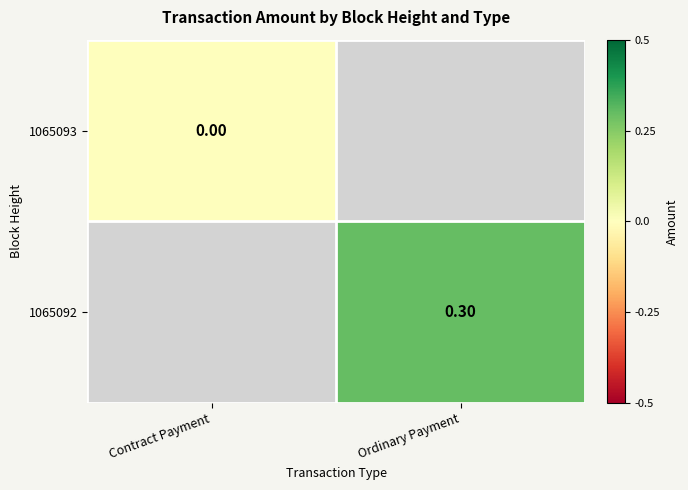

True or false: 1065093 has a value of 0.0 at Contract Payment.

True